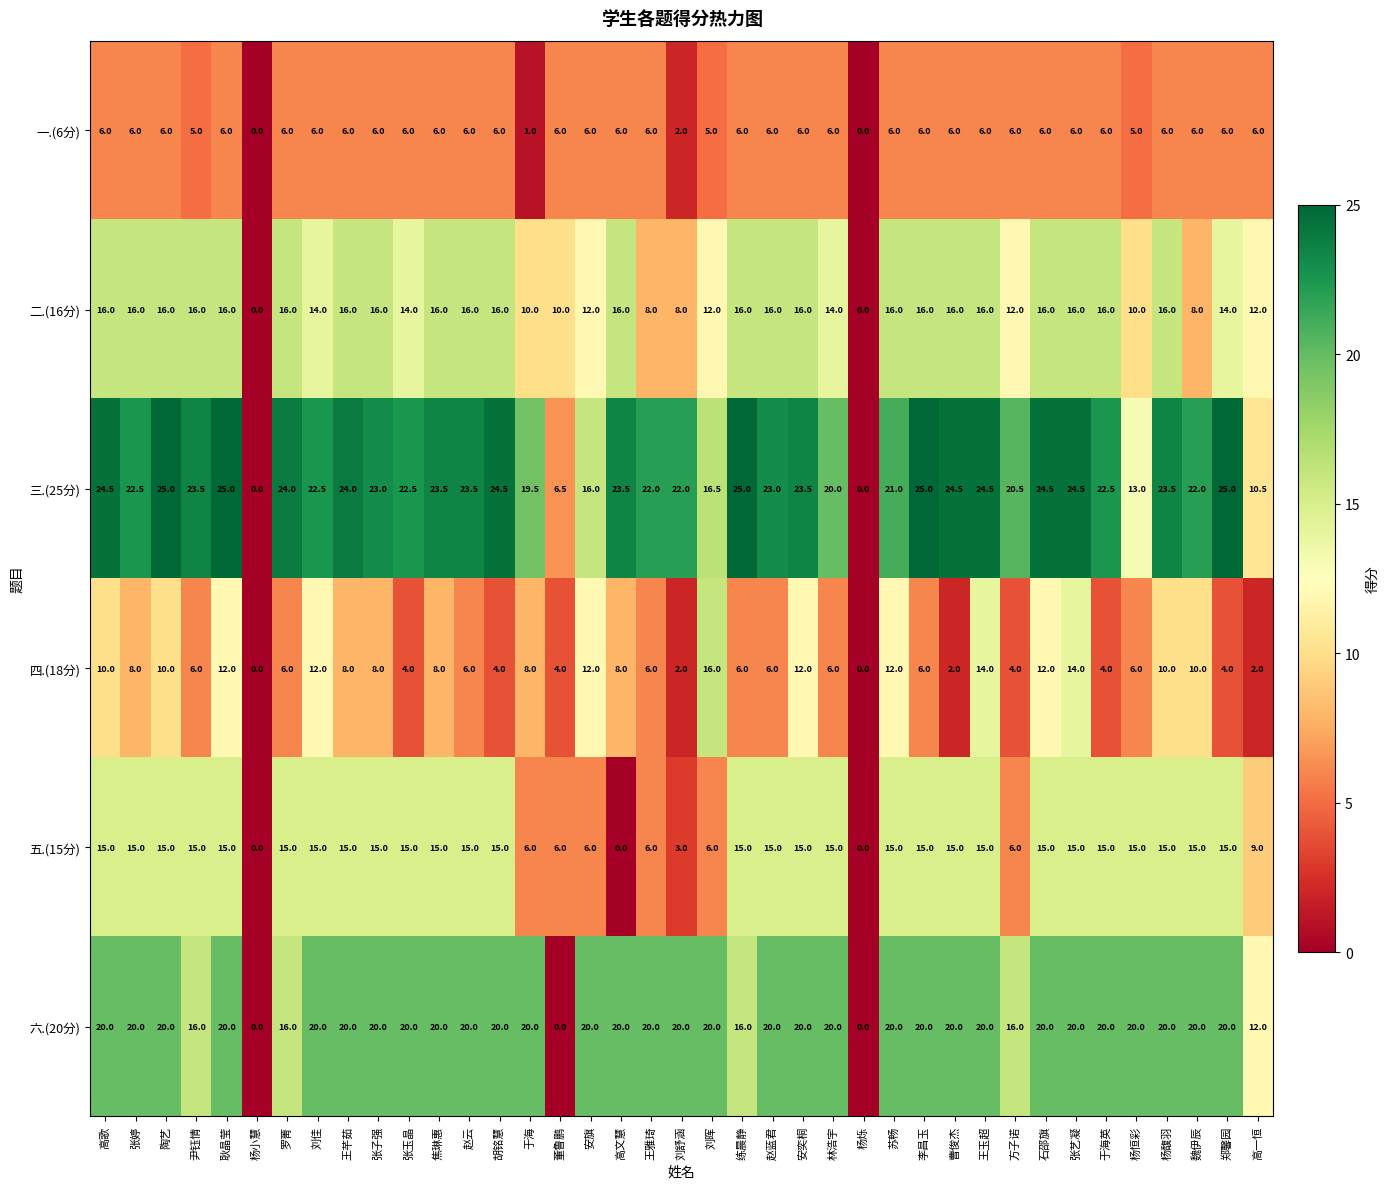

Which series has the largest total across all categories?

三.(25分)